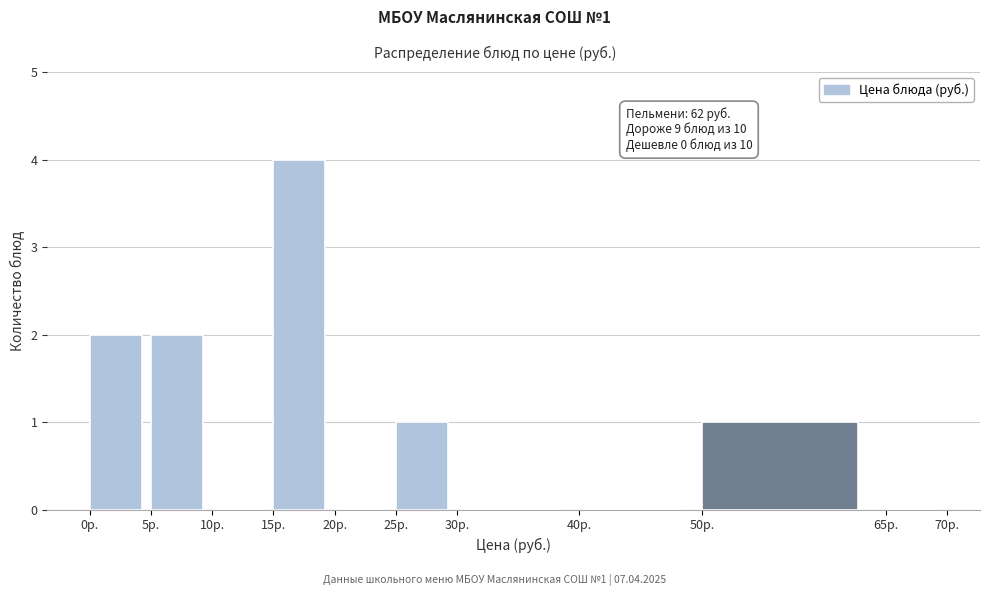

Over which range of the x-axis is the bar tallest?

15 to 20